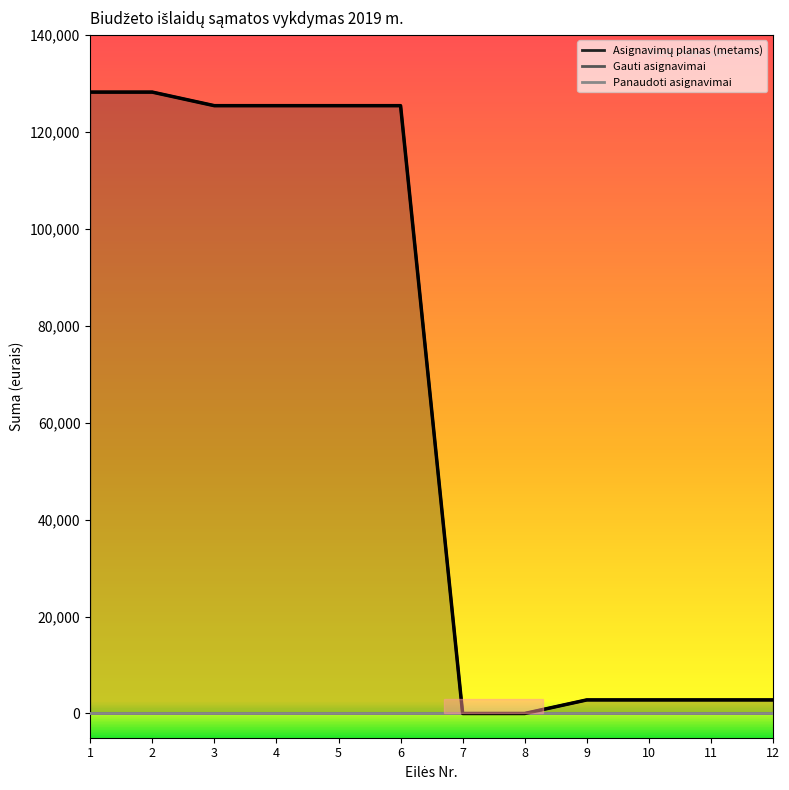

Reading left to right, transcribe all the data shown in this chart.

Asignavimų planas (metams): 1=128200	2=128200	3=125400	4=125400	5=125400	6=125400	7=0	8=0	9=2800	10=2800	11=2800	12=2800
Gauti asignavimai: 1=0	2=0	3=0	4=0	5=0	6=0	7=0	8=0	9=0	10=0	11=0	12=0
Panaudoti asignavimai: 1=0	2=0	3=0	4=0	5=0	6=0	7=0	8=0	9=0	10=0	11=0	12=0